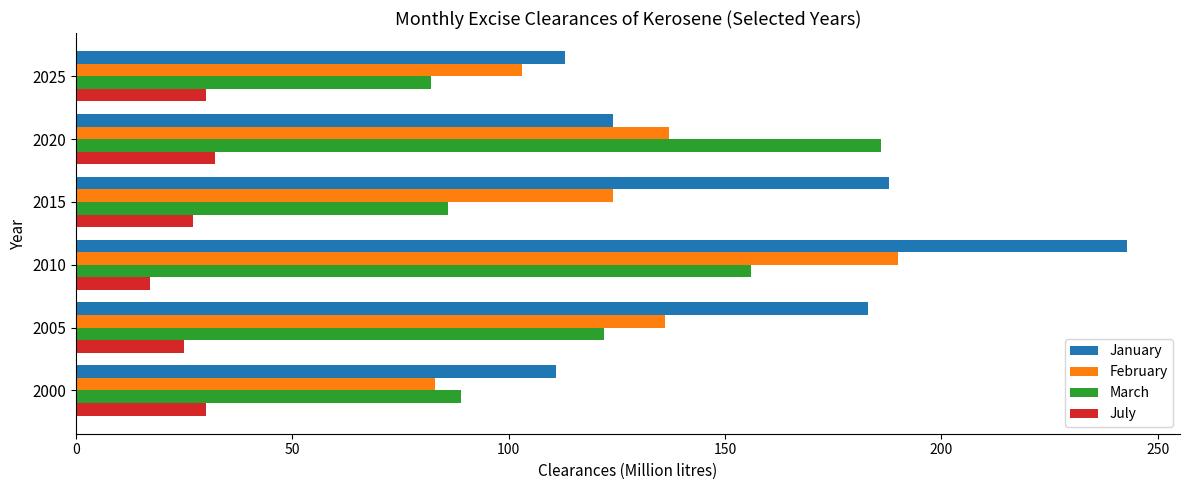

Which series changed the most between 2015 and 2020?

March